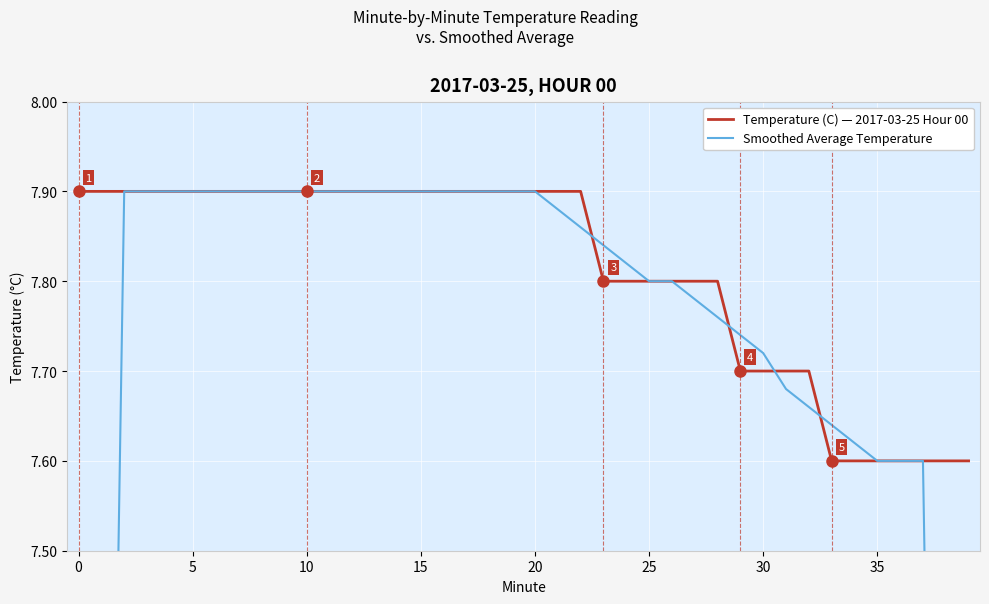

What is the minimum value for Temperature (C) — 2017-03-25 Hour 00?

7.6